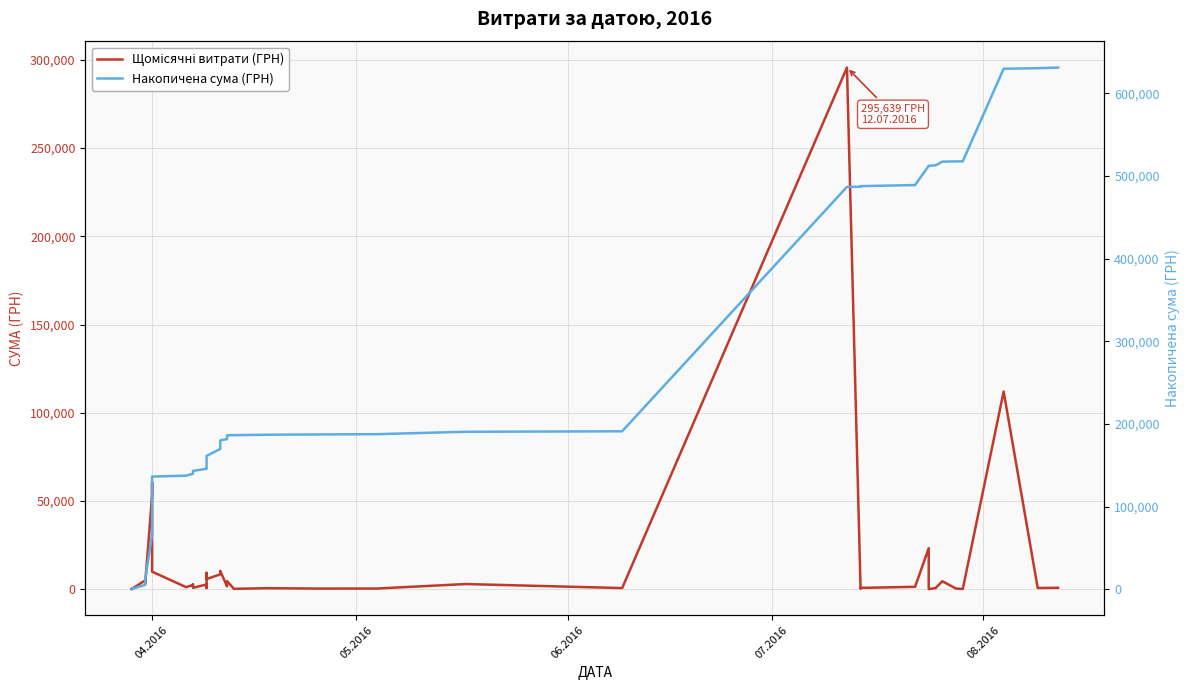

Does the chart have visible grid lines?

Yes